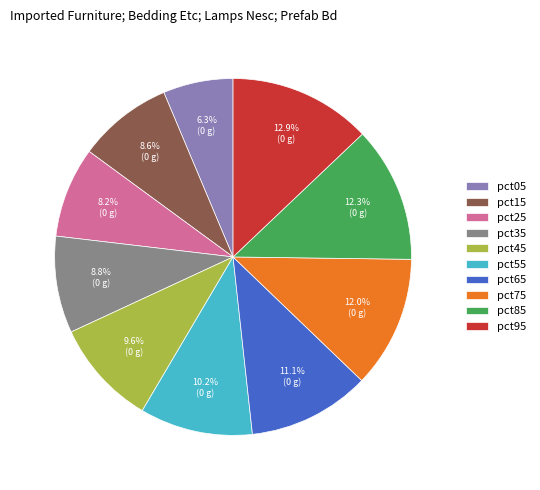

To the nearest percent, what portion does pct35 represent?

9%